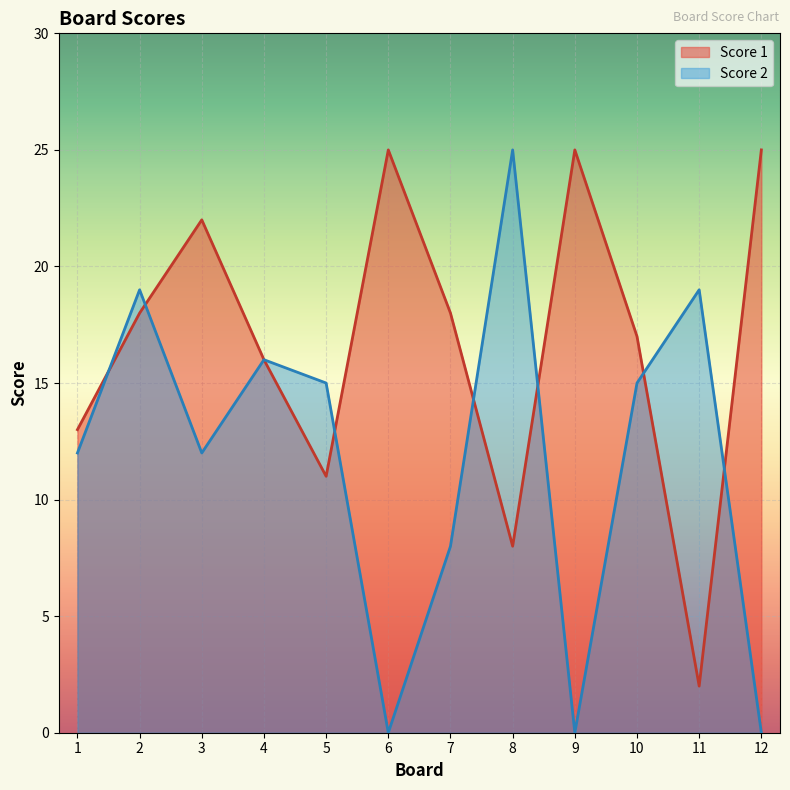

What is the spread (max minus min) of values at 3?

10